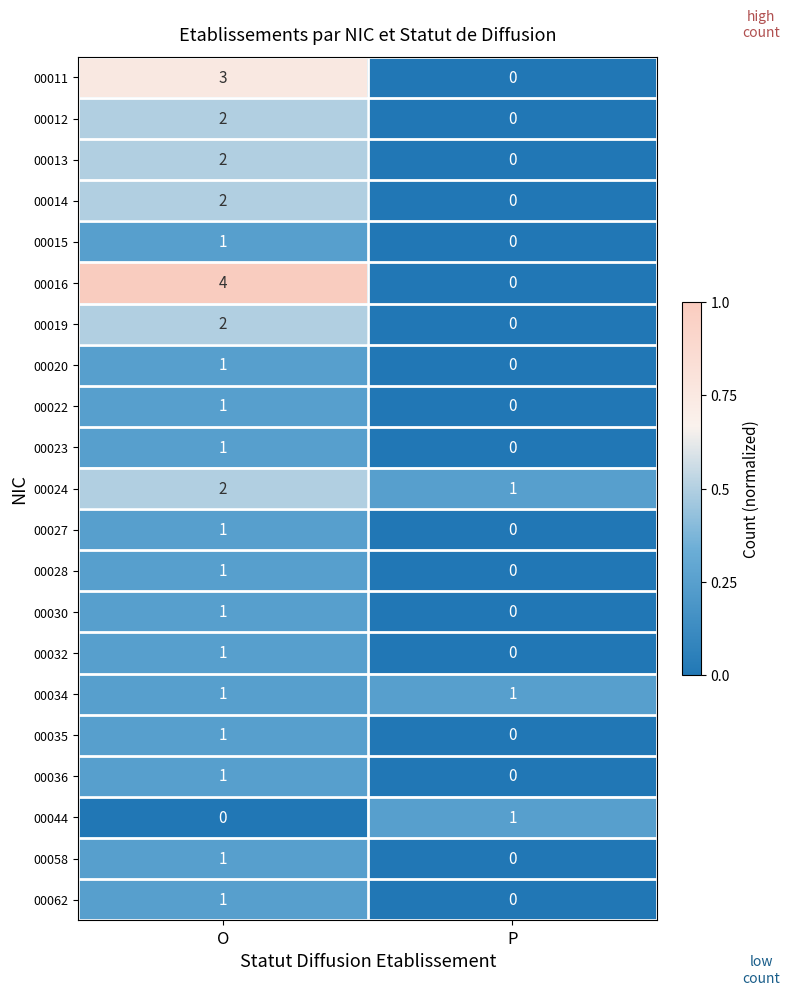

True or false: 00011 has a value of -1 at P.

False